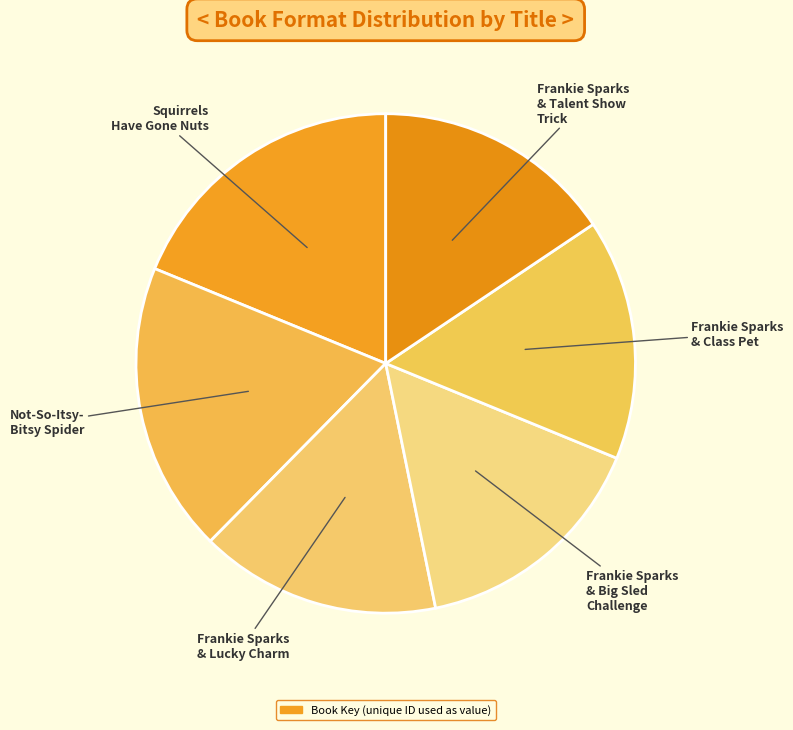

How many slices are in this pie chart?

6